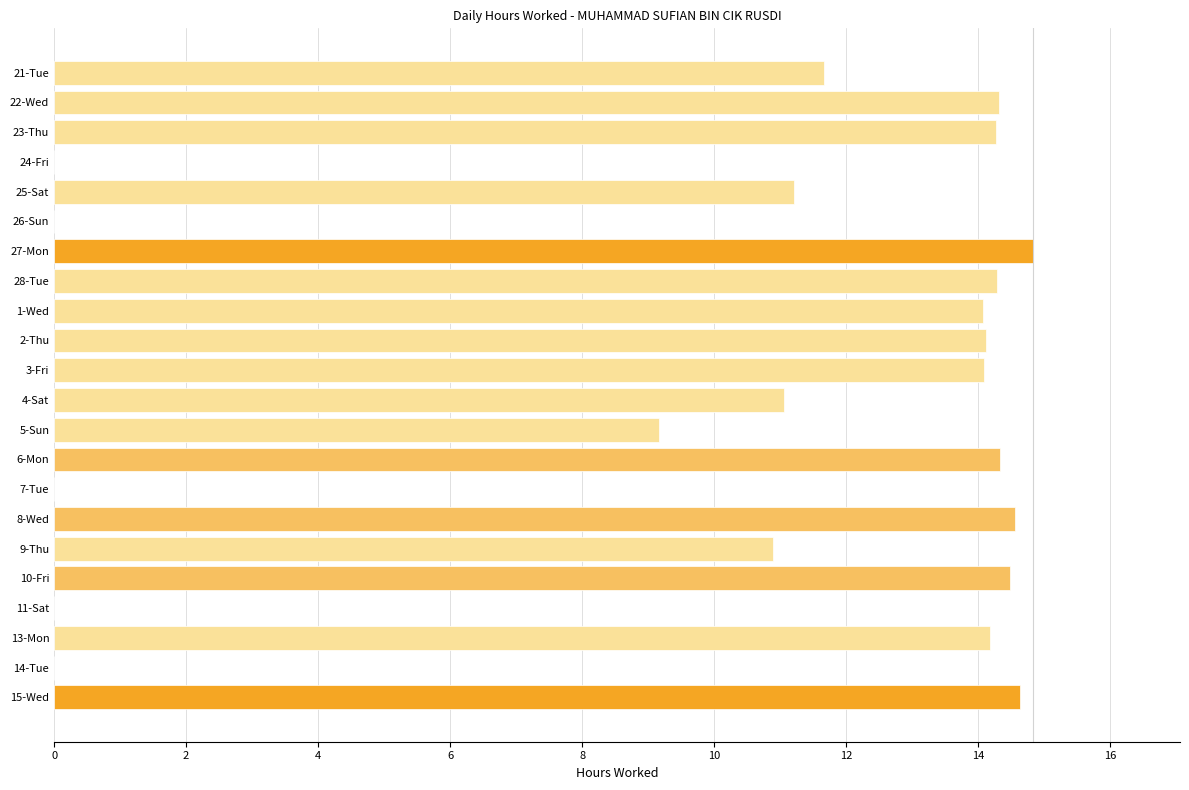

At which label is the value closest to 7?

5-Sun